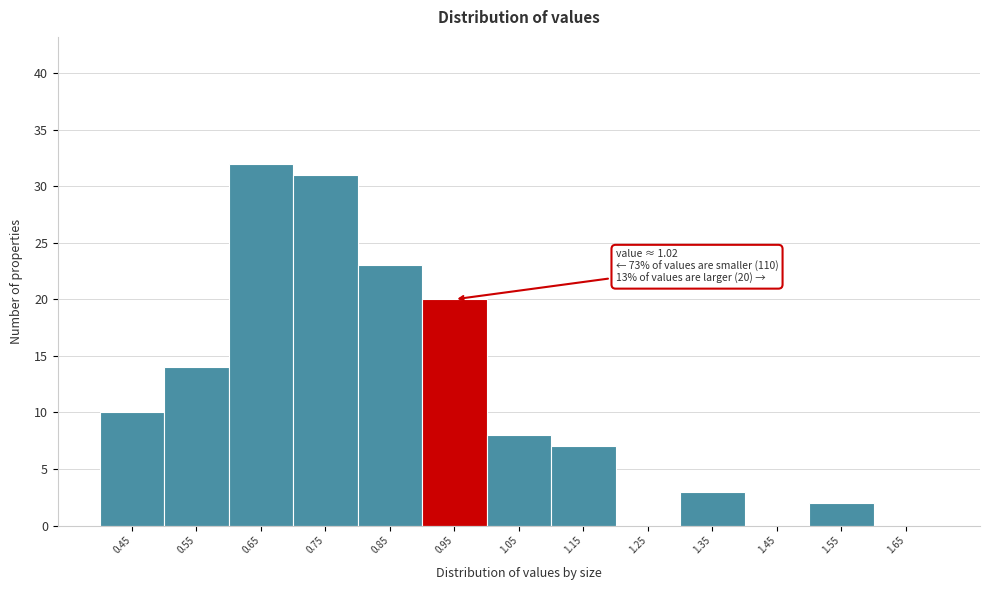

Reading right to left, list all the values displayed in this chart.

1.65=0	1.55=2	1.45=0	1.35=3	1.25=0	1.15=7	1.05=8	0.95=20	0.85=23	0.75=31	0.65=32	0.55=14	0.45=10